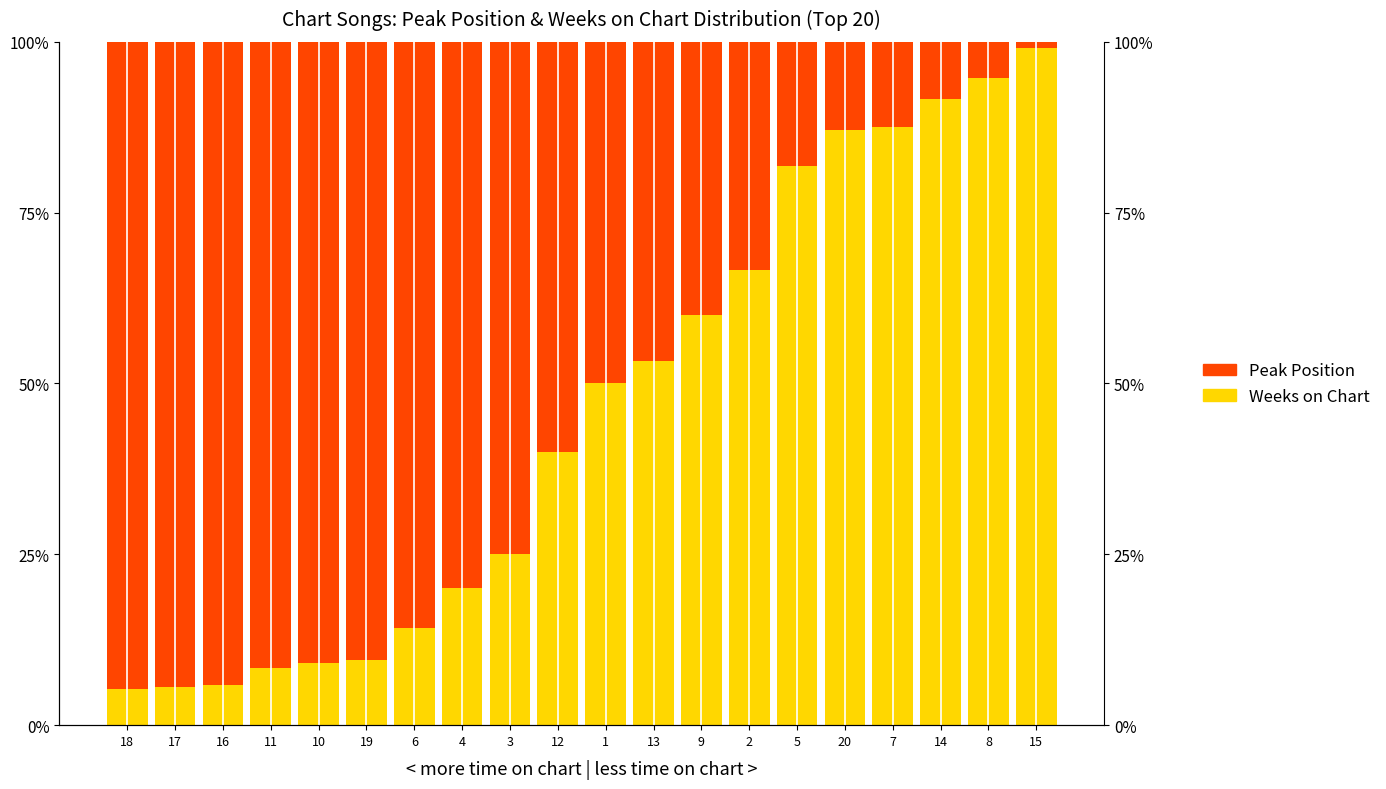

At 8, list the series in order from largest to smallest.

Weeks on Chart, Peak Position